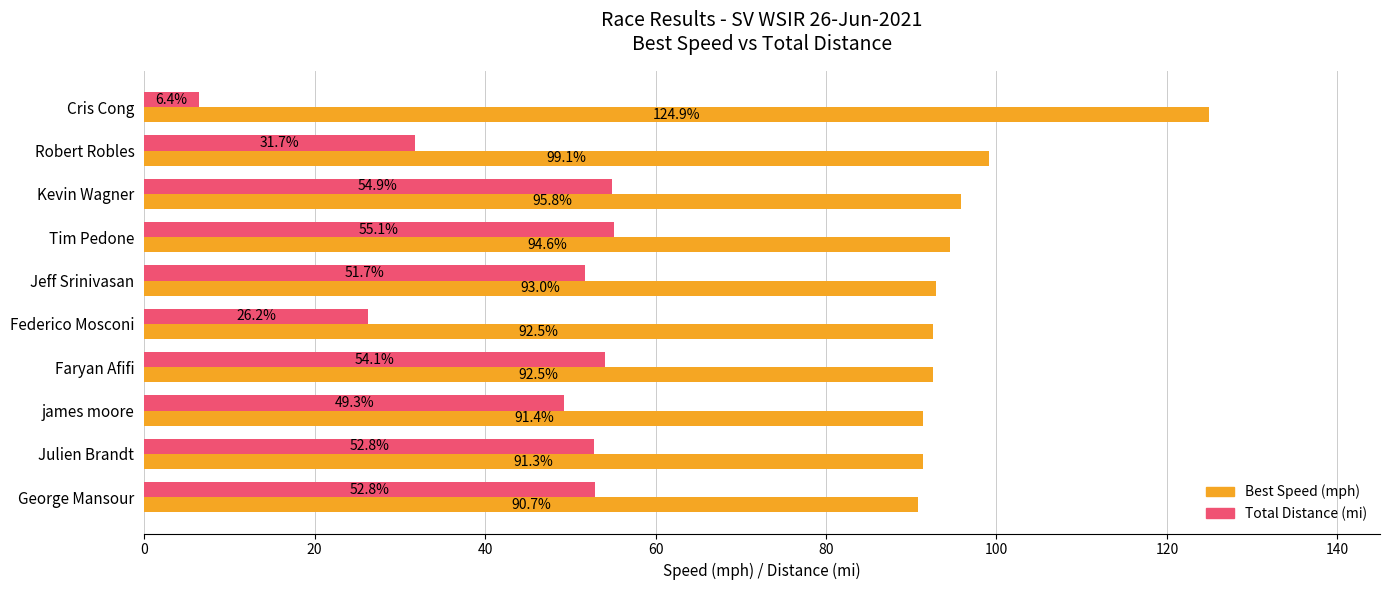

How many categories are shown in the chart?

10